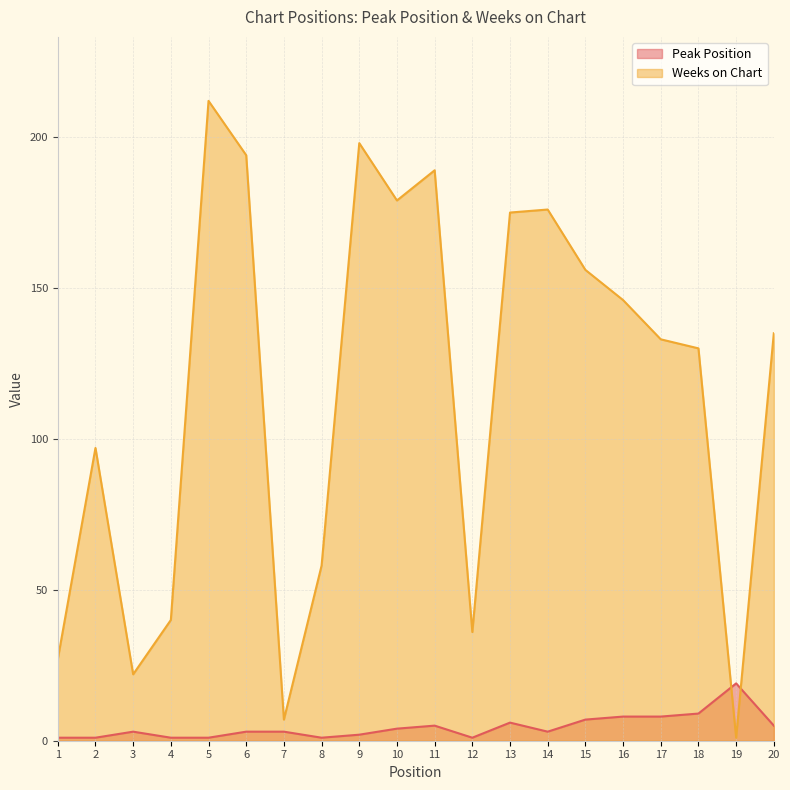

What is the maximum value for Weeks on Chart?

212